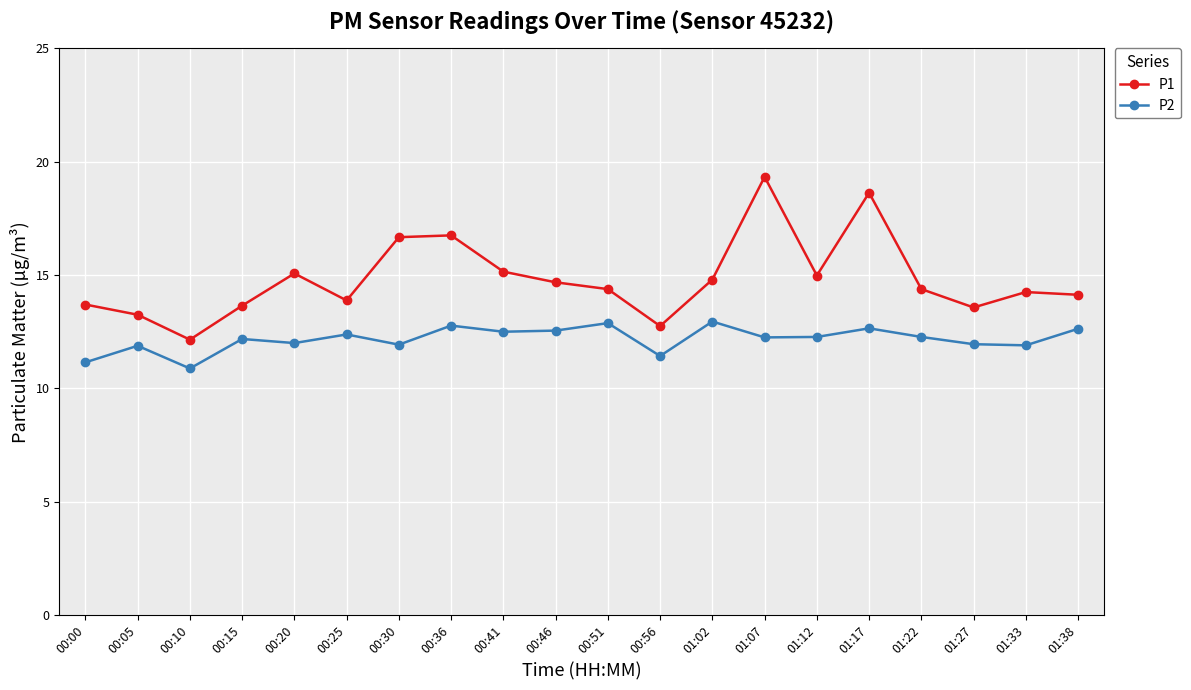

What are all the series names shown in the legend?

P1, P2